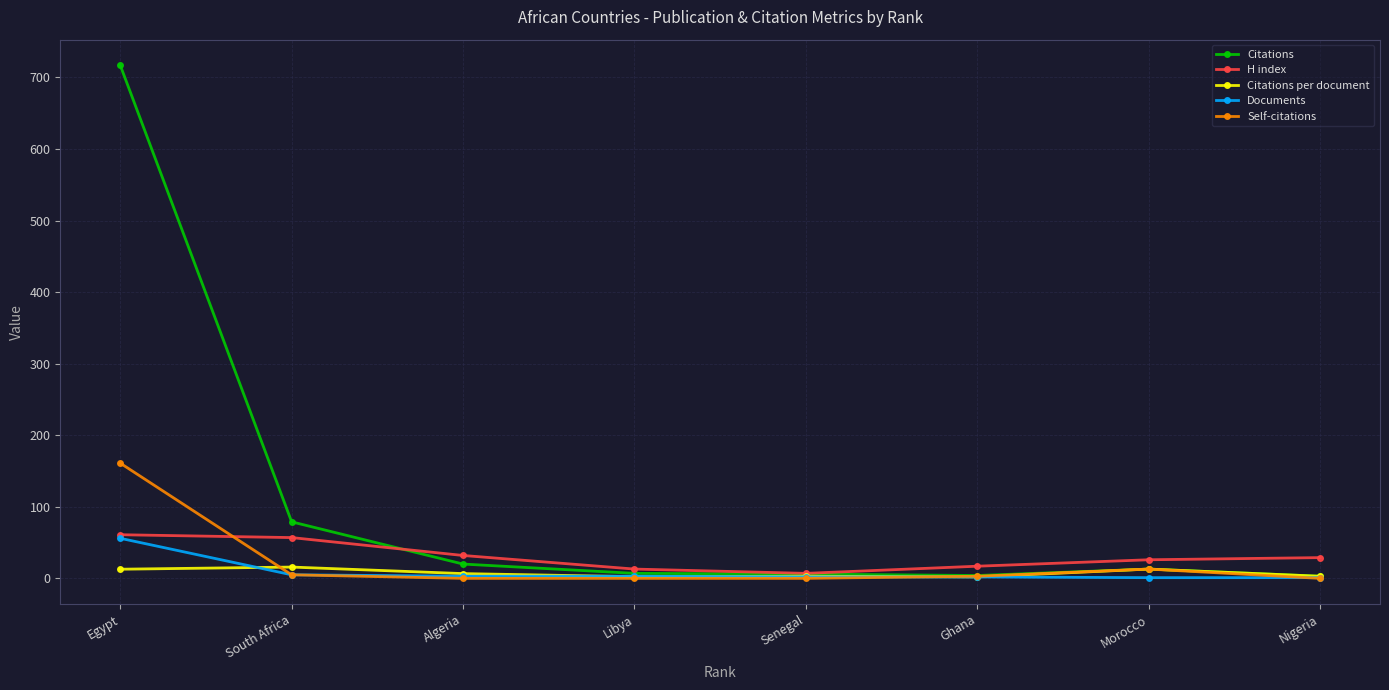

How many lines are shown in the chart?

5